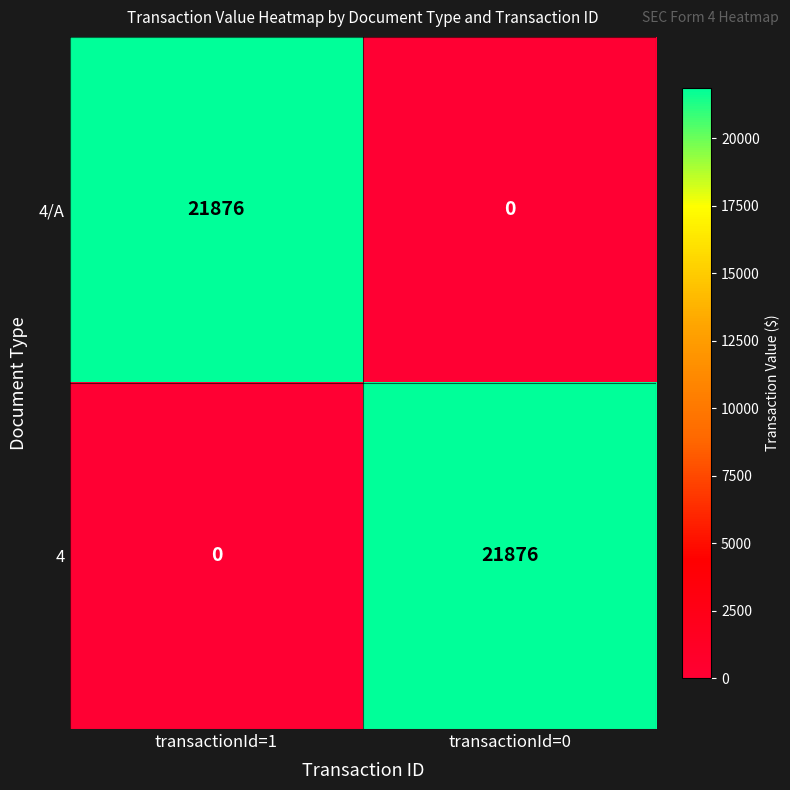

How many data points does each series have?

2